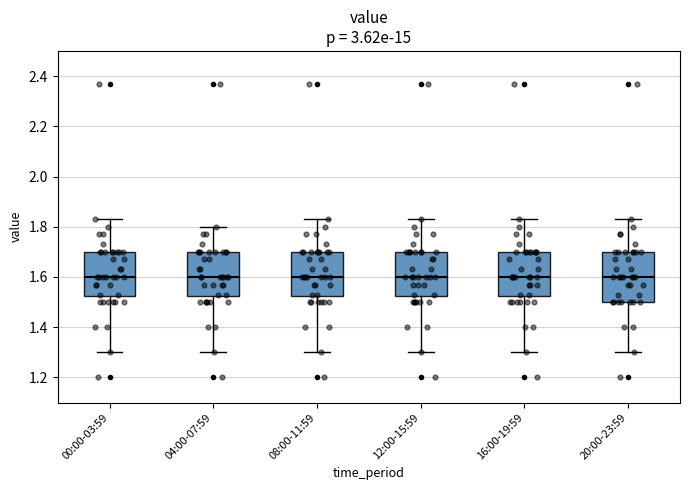

Reading left to right, read every box against the y-axis: the position of its median line, the range the box covers, and the ends of its whiskers. The values are not printed on the chart, so give them approximately, as read against the axis.

00:00-03:59: median 1.60, box 1.52 to 1.70, whiskers 1.30 to 1.84
04:00-07:59: median 1.60, box 1.52 to 1.70, whiskers 1.30 to 1.80
08:00-11:59: median 1.60, box 1.52 to 1.70, whiskers 1.30 to 1.84
12:00-15:59: median 1.60, box 1.52 to 1.70, whiskers 1.30 to 1.84
16:00-19:59: median 1.60, box 1.52 to 1.70, whiskers 1.30 to 1.84
20:00-23:59: median 1.60, box 1.50 to 1.70, whiskers 1.30 to 1.84